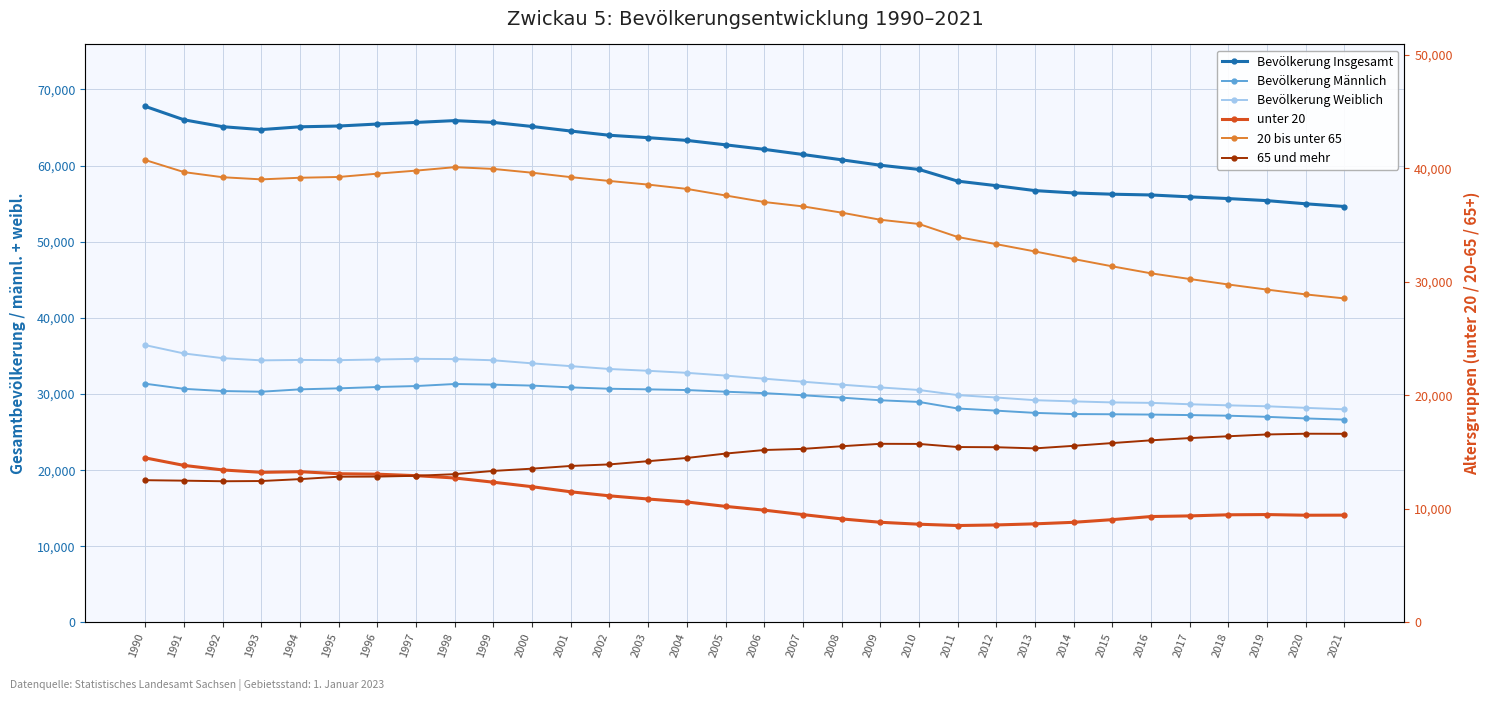

Reading left to right, what are all the values shown in this chart?

Bevölkerung Insgesamt: 67765	66001	65097	64716	65084	65185	65448	65657	65897	65658	65126	64526	63971	63656	63297	62718	62123	61447	60750	60039	59487	57951	57353	56706	56398	56233	56133	55886	55660	55388	54973	54618
Bevölkerung Männlich: 31349	30678	30390	30299	30611	30742	30916	31043	31314	31231	31103	30869	30688	30610	30519	30300	30114	29834	29525	29177	28959	28097	27814	27520	27366	27339	27298	27232	27150	27001	26793	26629
Bevölkerung Weiblich: 36416	35323	34707	34417	34473	34443	34532	34614	34583	34427	34023	33657	33283	33046	32778	32418	32009	31613	31225	30862	30528	29854	29539	29186	29032	28894	28835	28654	28510	28387	28180	27989
unter 20: 14498	13837	13437	13225	13282	13102	13062	12933	12727	12356	11960	11511	11156	10876	10615	10227	9895	9504	9124	8827	8656	8540	8592	8689	8824	9059	9332	9388	9486	9506	9448	9455
20 bis unter 65: 40733	39672	39220	39031	39175	39242	39535	39802	40106	39951	39617	39227	38891	38571	38191	37613	37036	36652	36102	35474	35103	33957	33324	32681	32014	31369	30755	30255	29771	29320	28898	28545
65 und mehr: 12534	12492	12440	12460	12627	12841	12851	12922	13064	13351	13549	13788	13924	14209	14491	14878	15192	15291	15524	15738	15728	15454	15437	15336	15560	15805	16046	16243	16403	16562	16627	16618